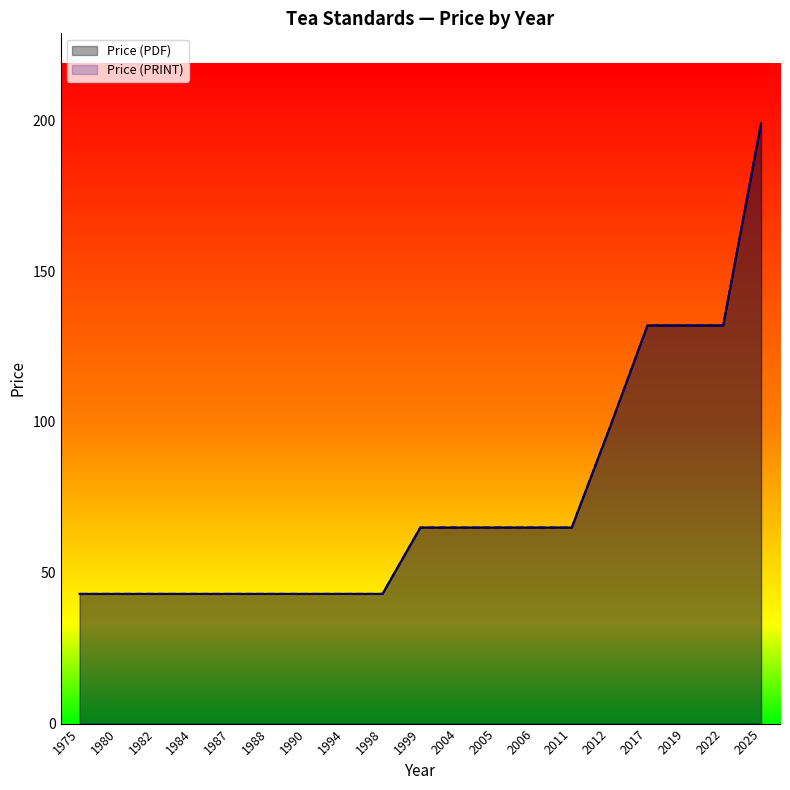

At which category is the sum across all series the highest?

2025